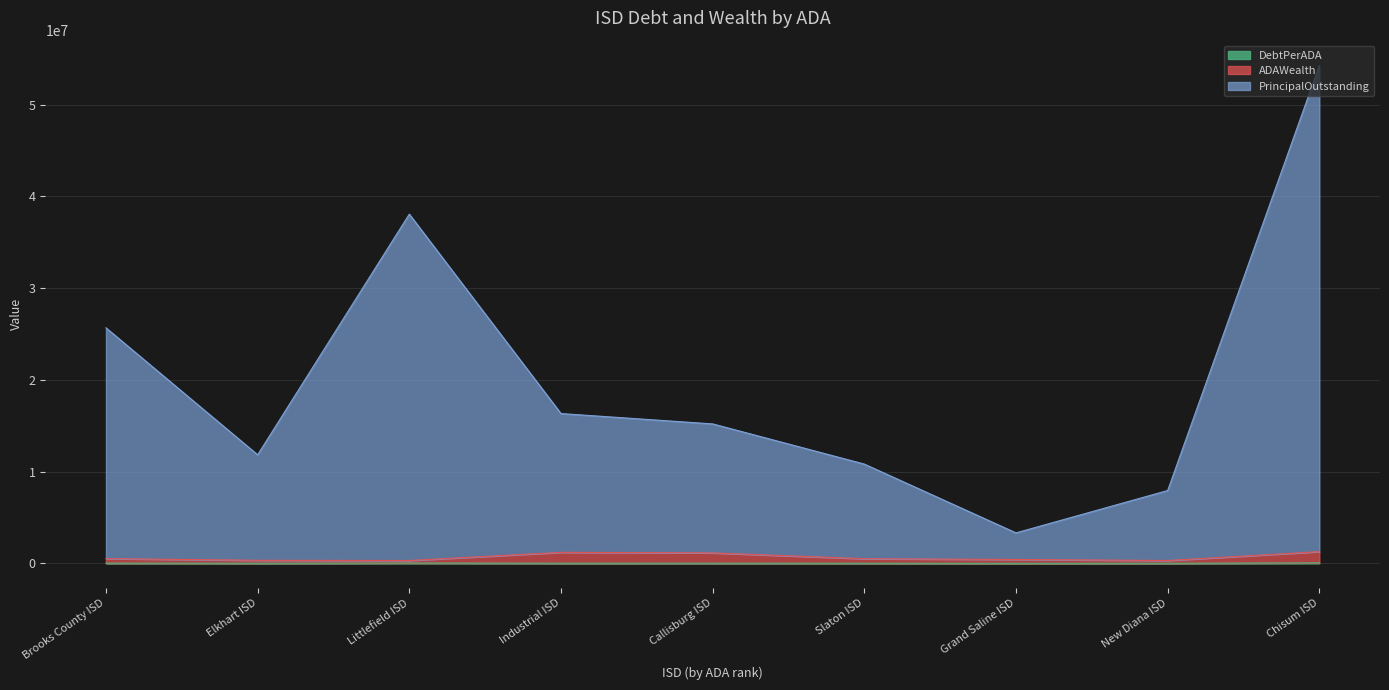

True or false: DebtPerADA has a value of 76349901.4 at Chisum ISD.

False